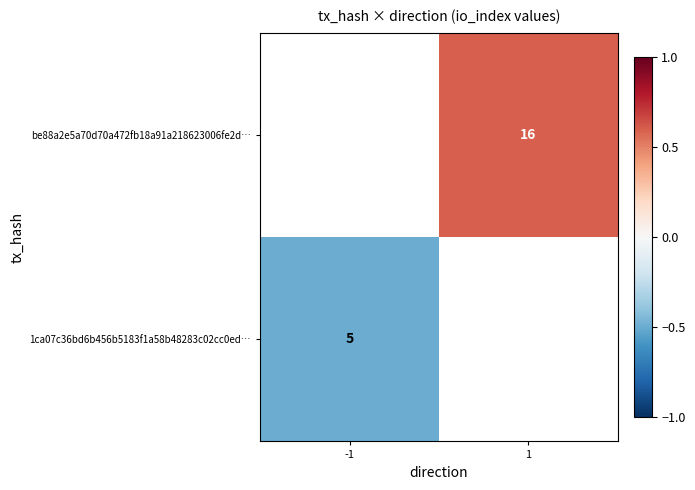

True or false: 1ca07c36bd6b456b5183f1a58b48283c02cc0ed… has a value of 5.0 at -1.

True